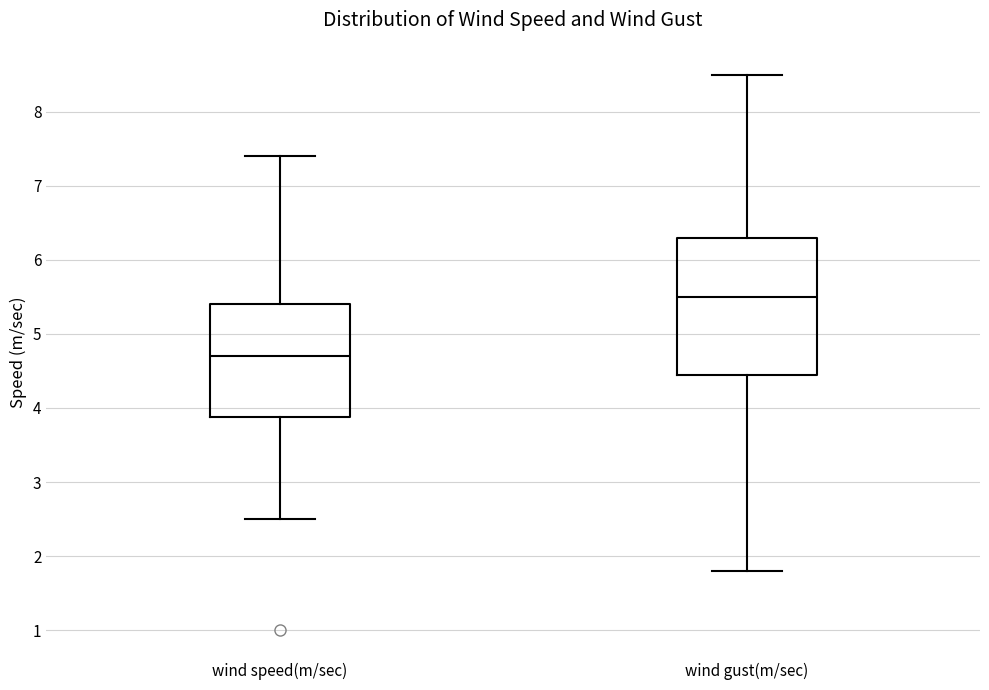

Reading left to right, read every box against the y-axis: the position of its median line, the range the box covers, and the ends of its whiskers. The values are not printed on the chart, so give them approximately, as read against the axis.

wind speed(m/sec): median 4.7, box 3.9 to 5.4, whiskers 2.5 to 7.4
wind gust(m/sec): median 5.5, box 4.5 to 6.3, whiskers 1.8 to 8.5